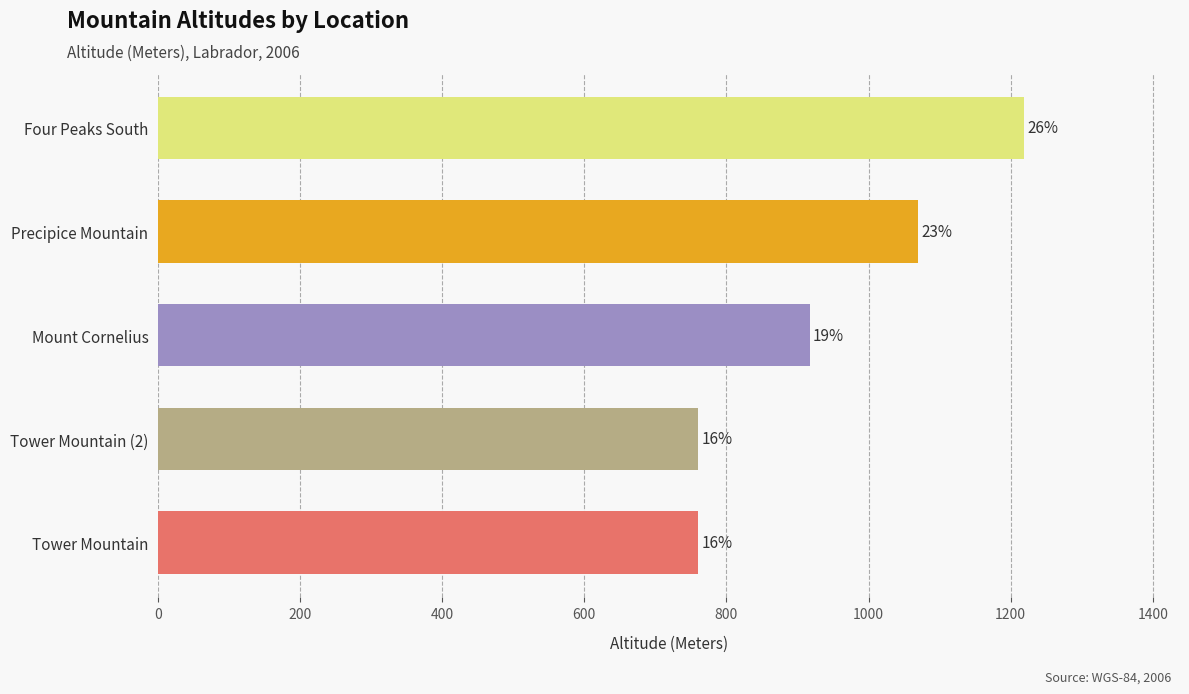

How many bars are there in total?

5